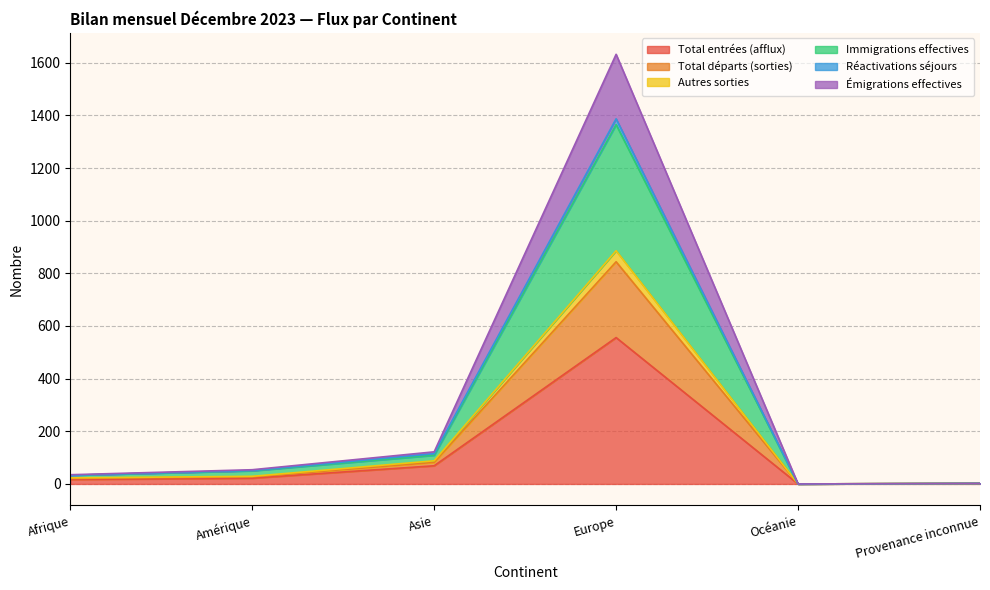

What value does the Émigrations effectives series have at Amérique?

51